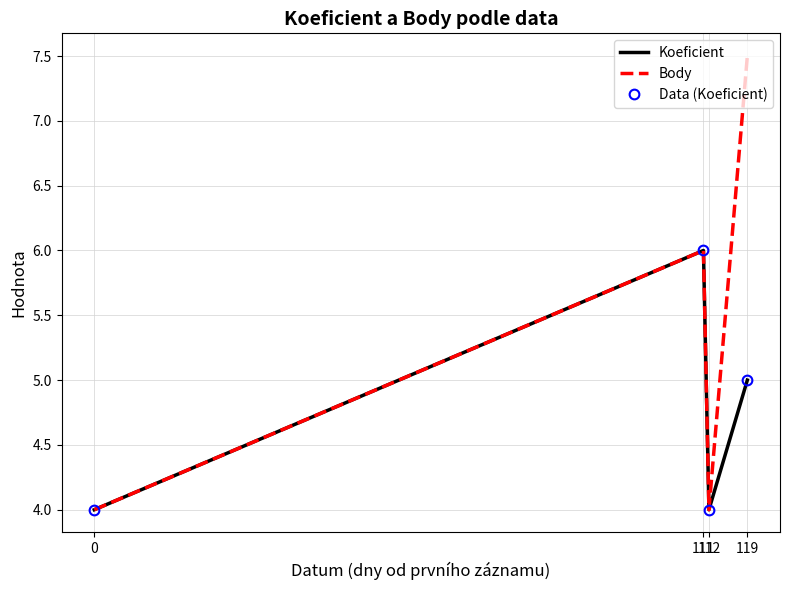

Where is the first local minimum for Body?

112